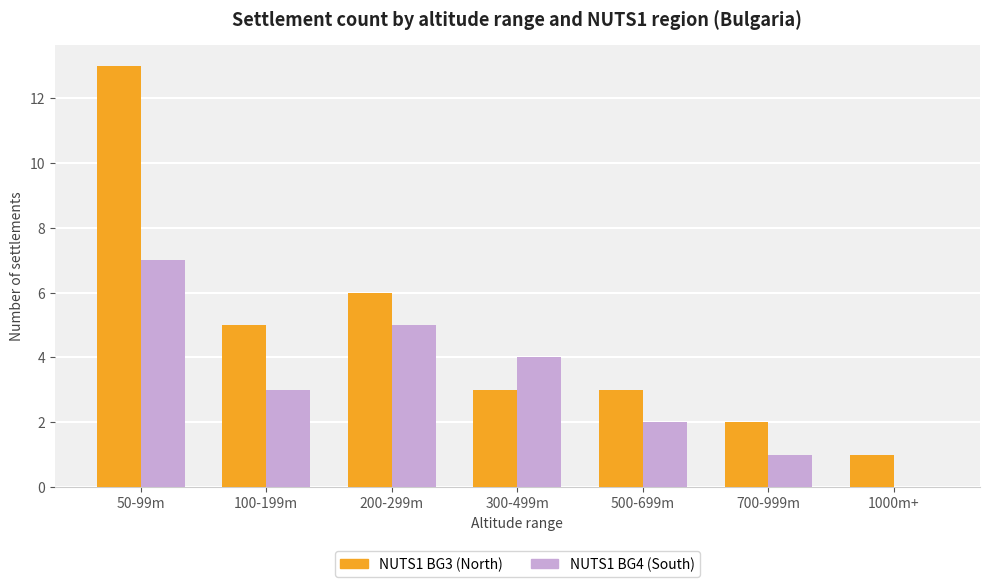

How many positive values does the NUTS1 BG4 (South) series have?

6